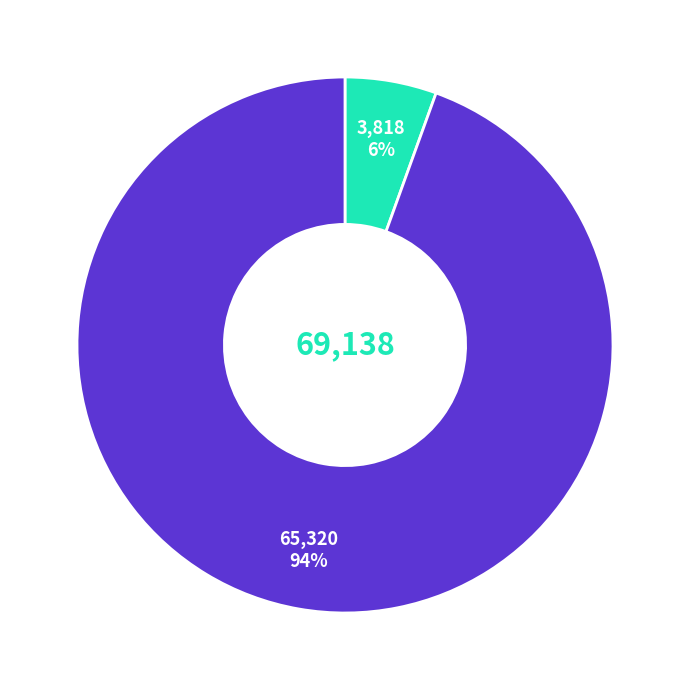

Is there any slice that represents more than half of the pie?

Yes